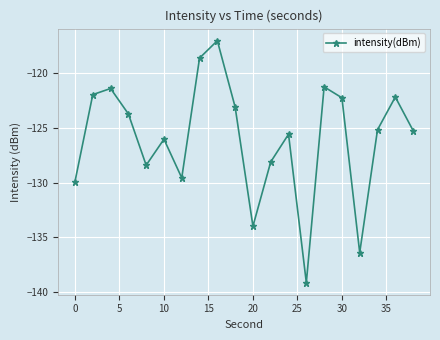

What is the difference between the second highest and minimum values?

20.5